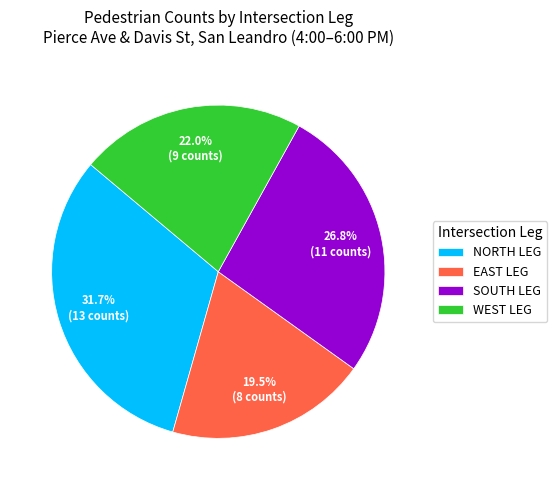

Which has a higher value, WEST LEG or EAST LEG?

WEST LEG